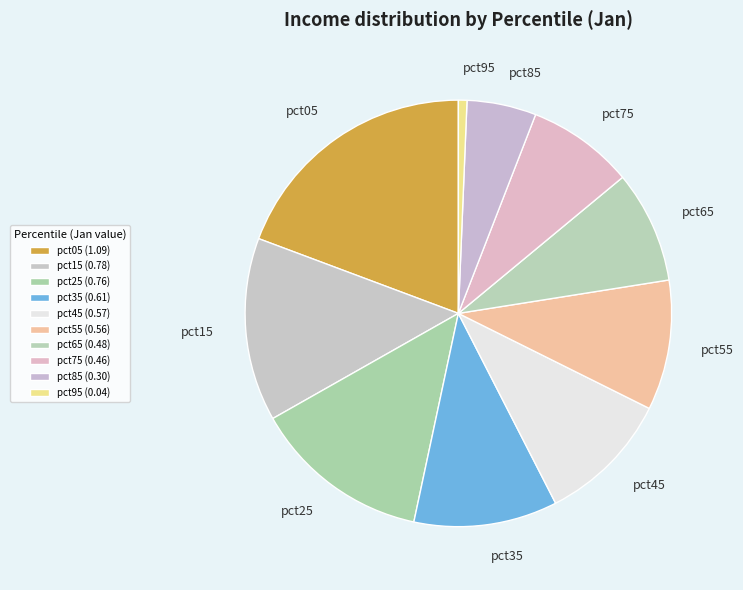

Do pct55 and pct15 together represent more than half of the pie?

No